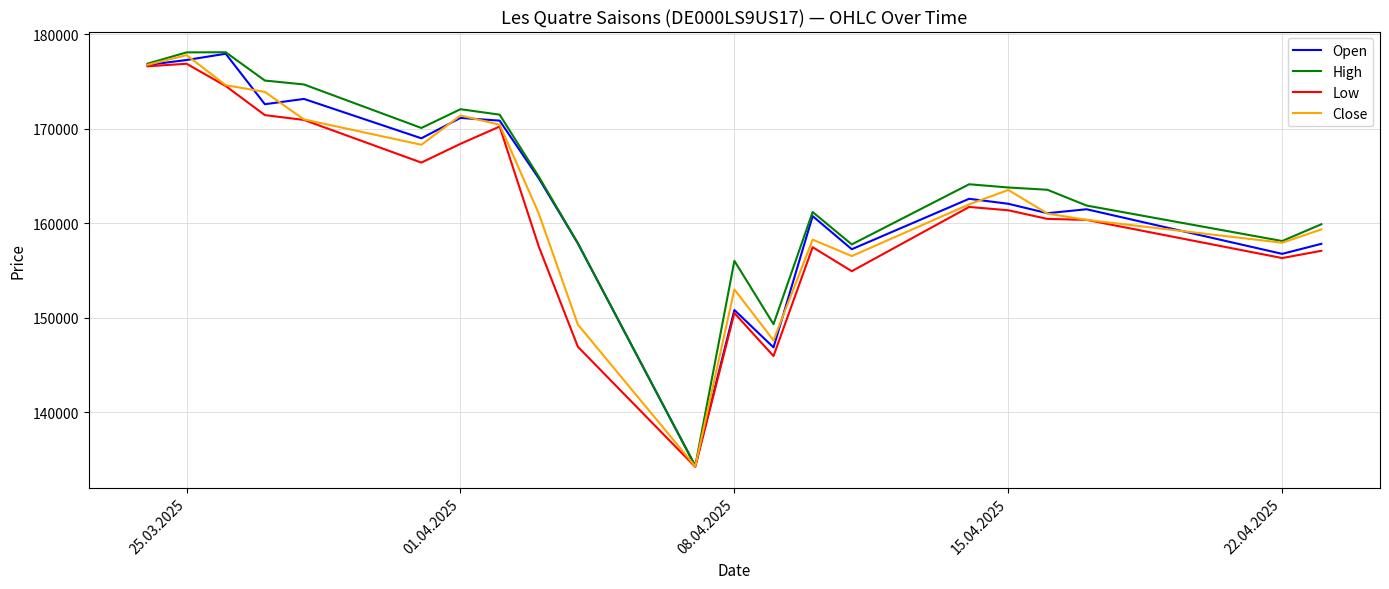

At how many categories does at least one series exceed 156609?

18